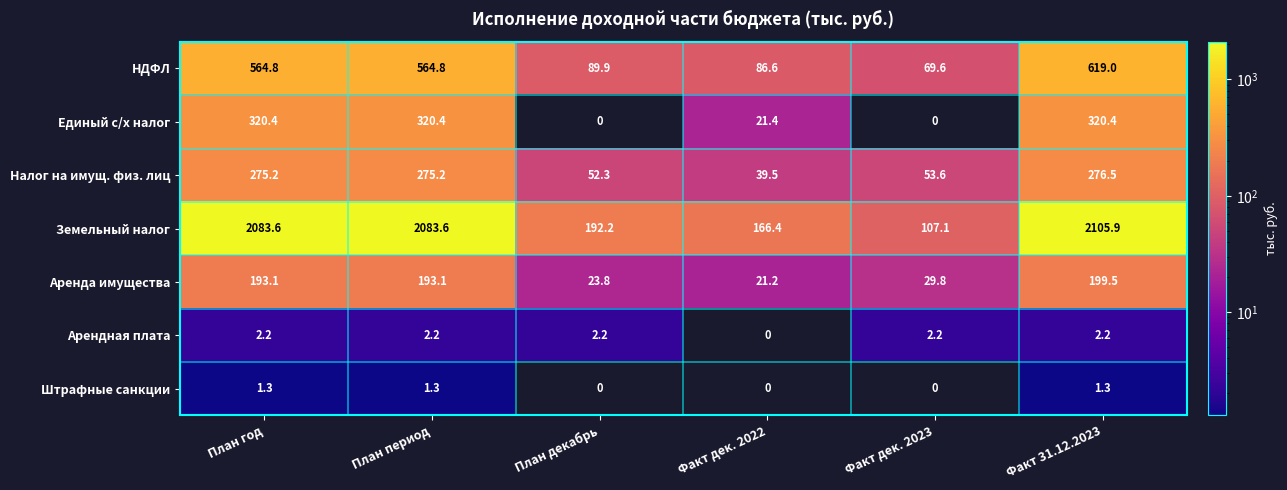

What is the difference between the second highest and second lowest values in the НДФЛ series?

478.2